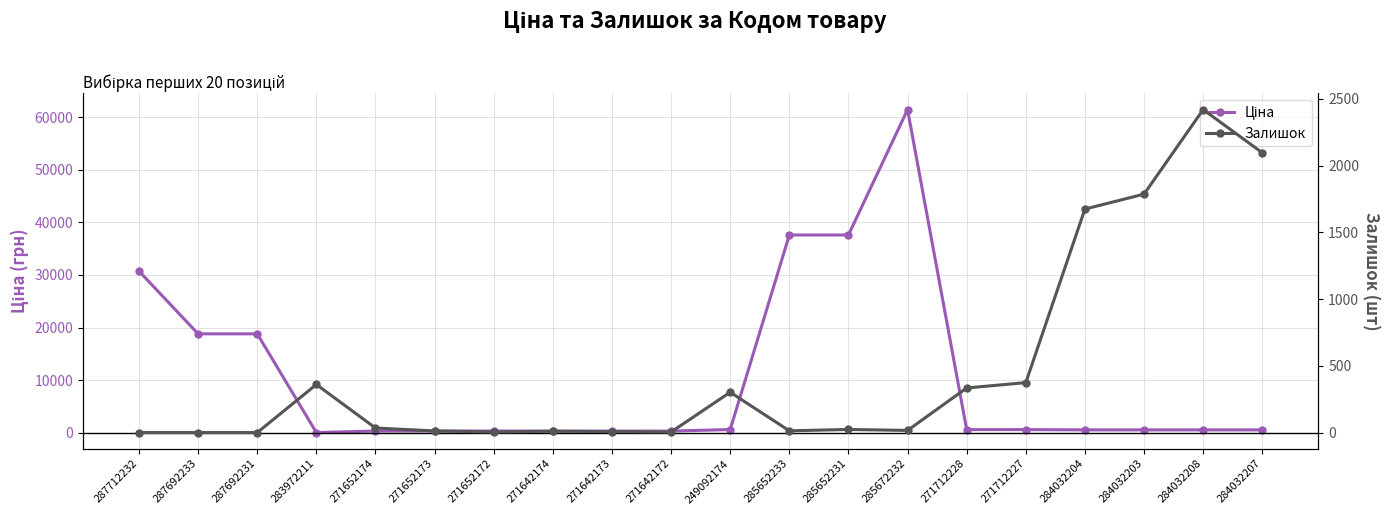

Which series changed the most between 285652233 and 271712228?

Ціна